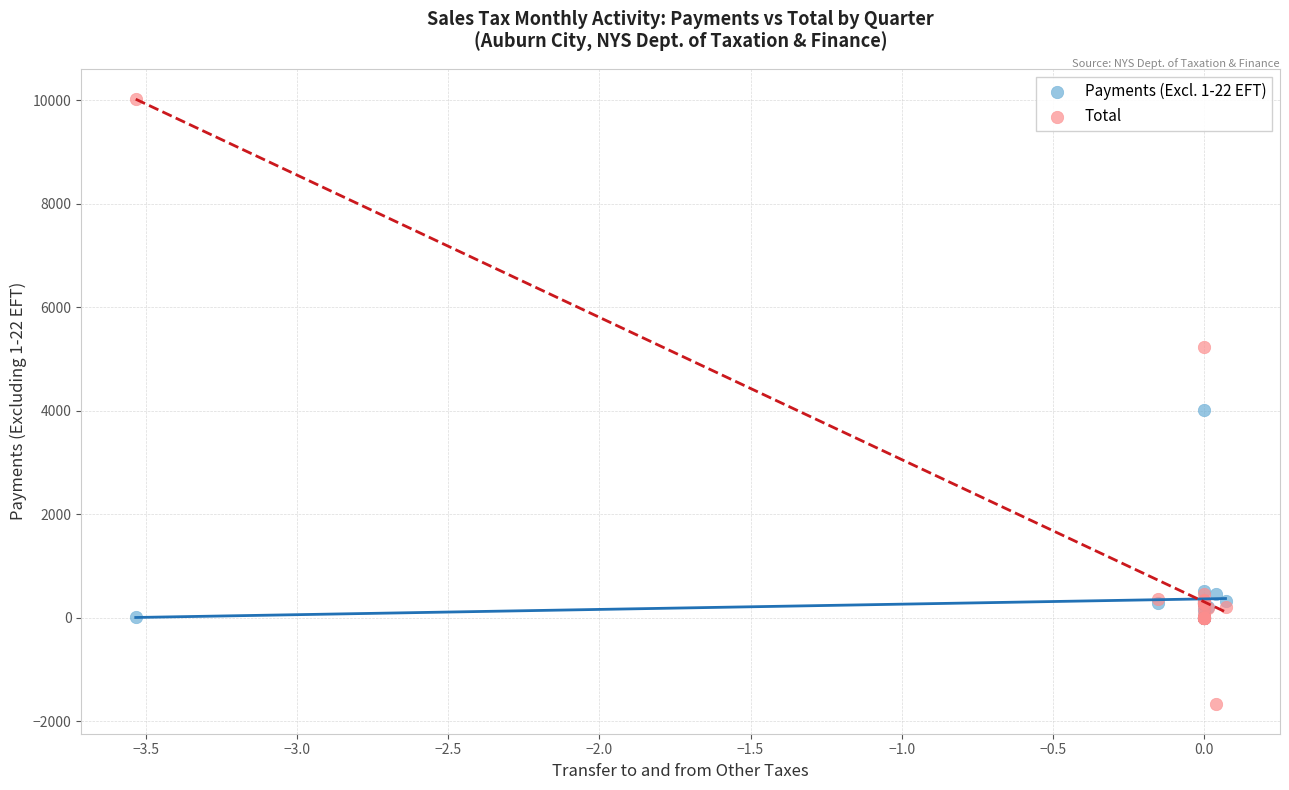

Which series contains the lowest Y value?

Total